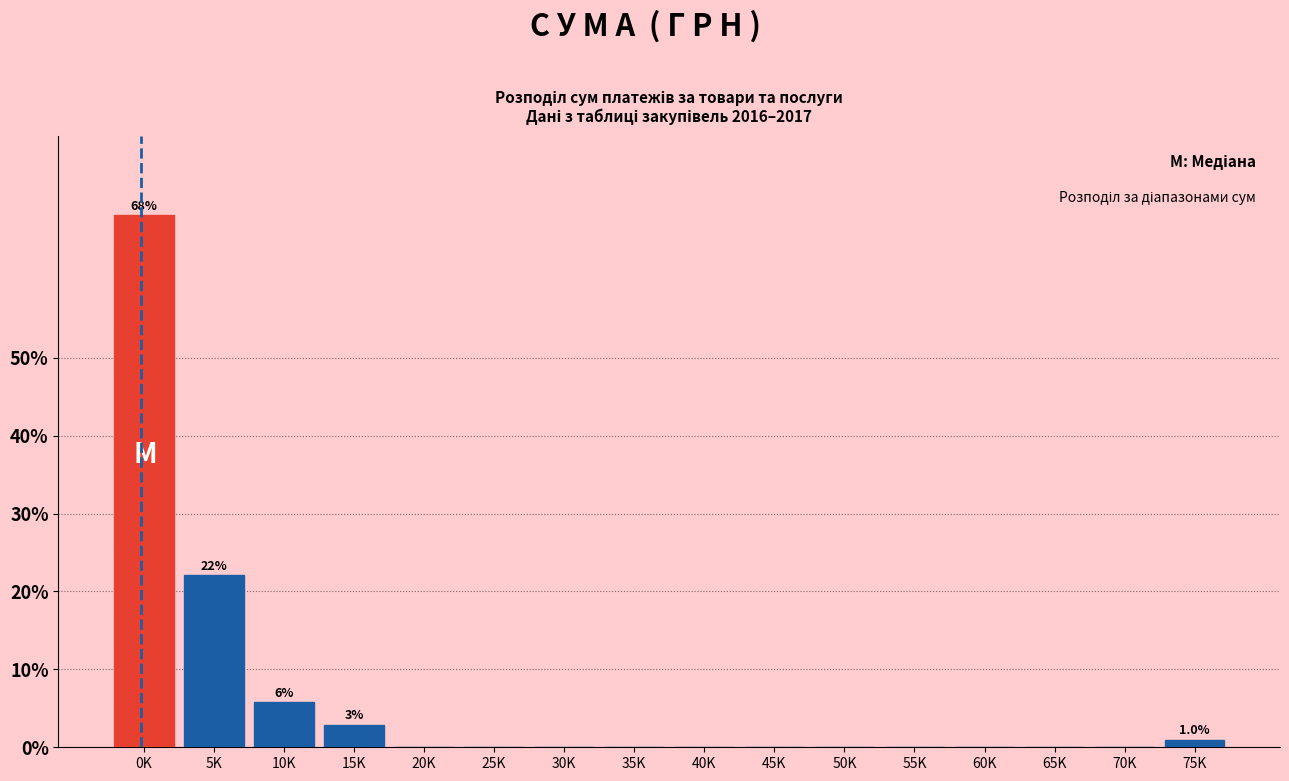

Reading left to right, transcribe all the data shown in this chart.

0K=68.3	5K=22.1	10K=5.8	15K=2.9	20K=0.0	25K=0.0	30K=0.0	35K=0.0	40K=0.0	45K=0.0	50K=0.0	55K=0.0	60K=0.0	65K=0.0	70K=0.0	75K=1.0